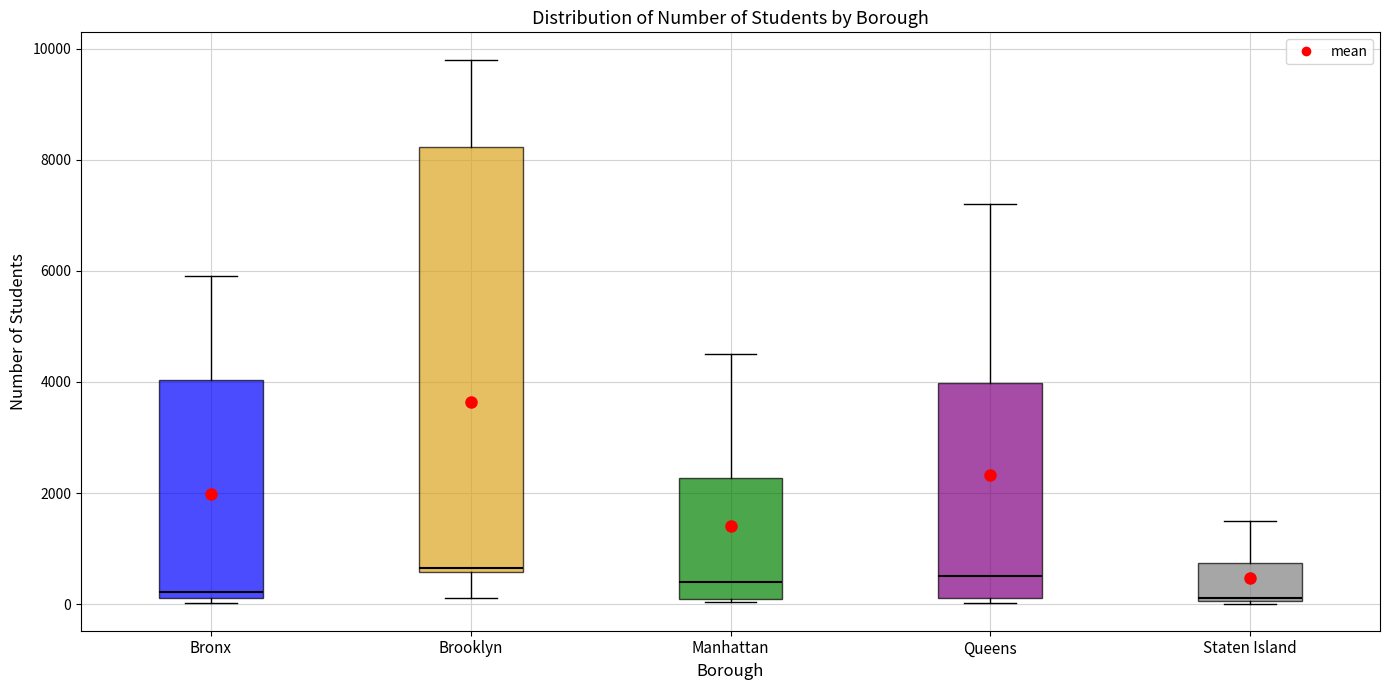

Which box is the tallest, from its lower edge to its upper edge?

Brooklyn